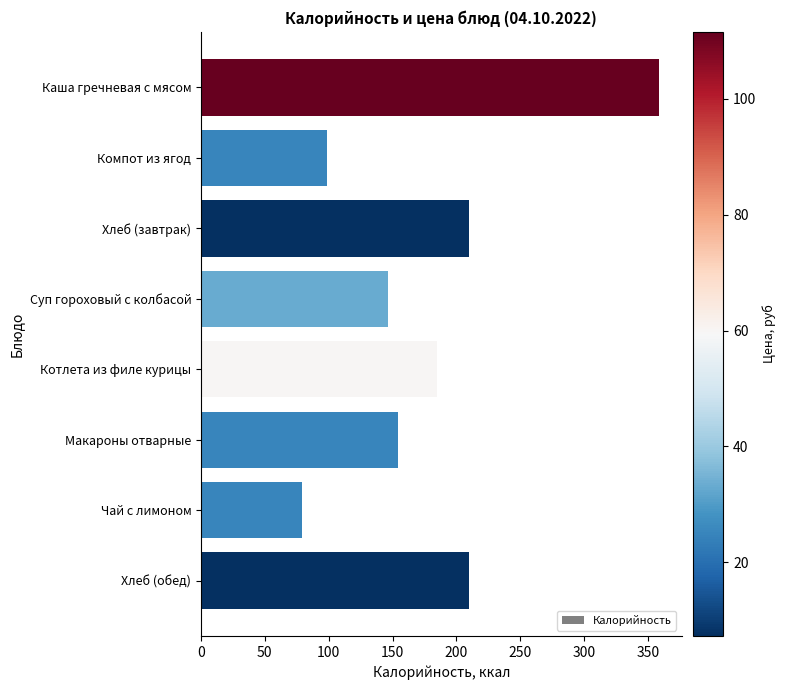

What is the sum of the values at Макароны отварные and Чай с лимоном?

233.1